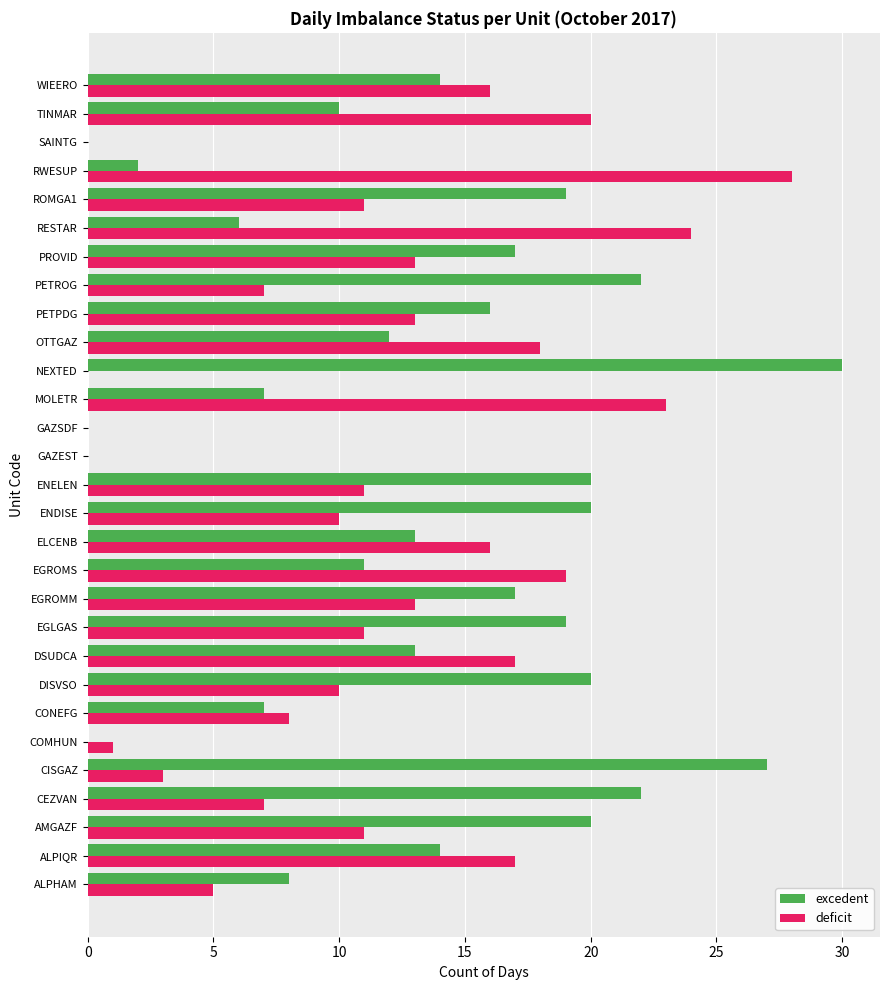

Is it true that deficit equals 7 at ENELEN?

False